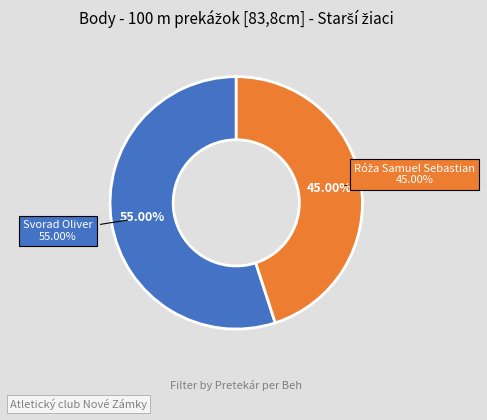

Which has a higher value, Róža Samuel Sebastian or Svorad Oliver?

Svorad Oliver